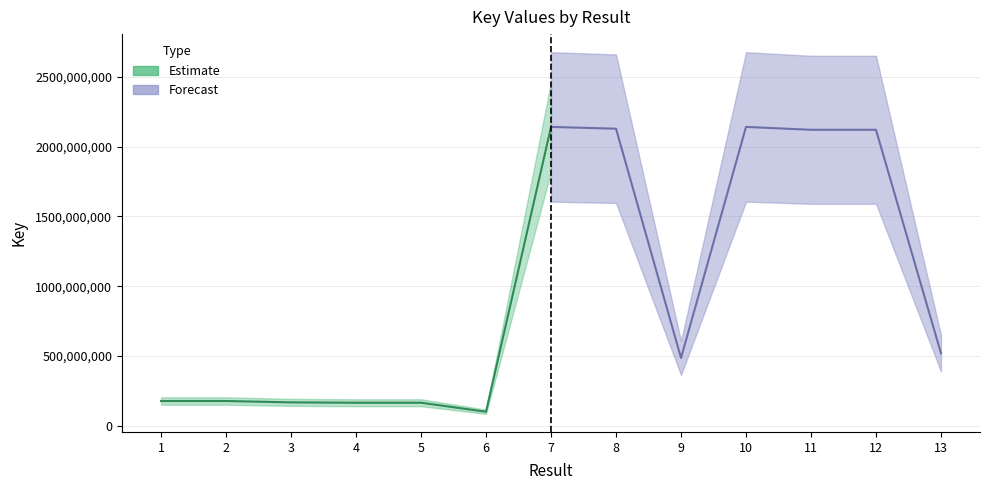

At which label does the data first exceed 486167829?

7